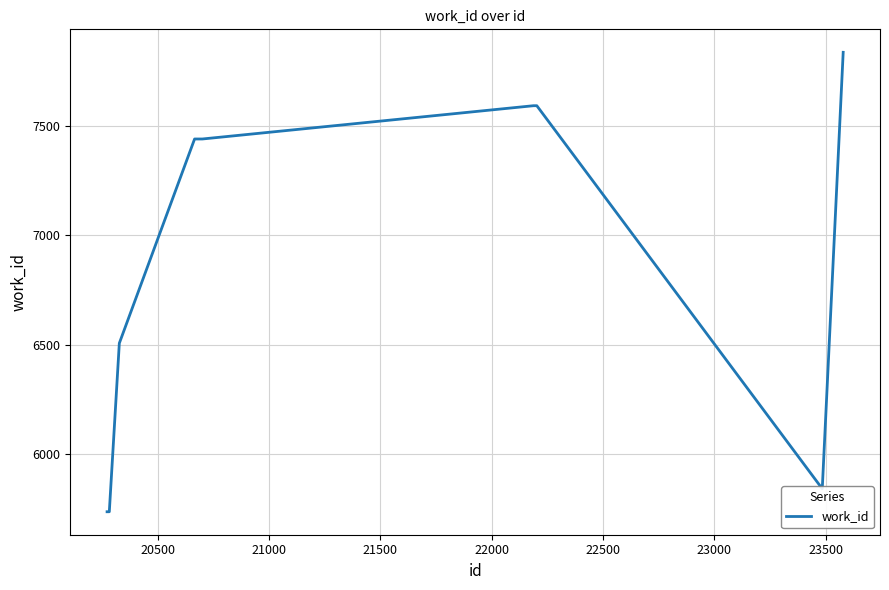

What is the difference between the maximum and minimum values?

2099